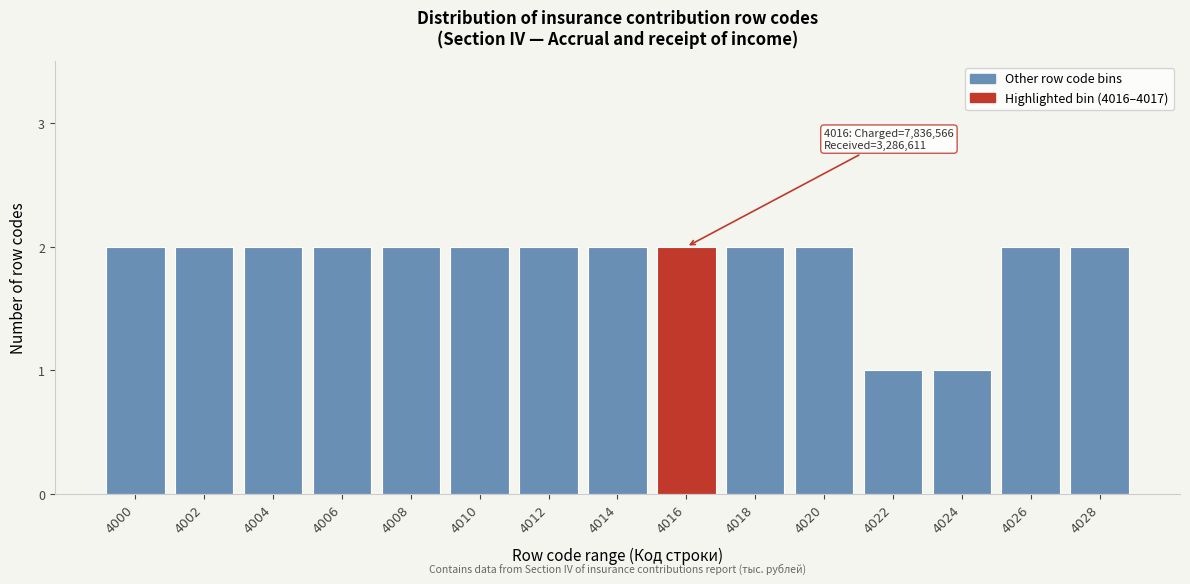

Reading right to left, what are all the values shown in this chart?

4028=2	4026=2	4024=1	4022=1	4020=2	4018=2	4016=2	4014=2	4012=2	4010=2	4008=2	4006=2	4004=2	4002=2	4000=2